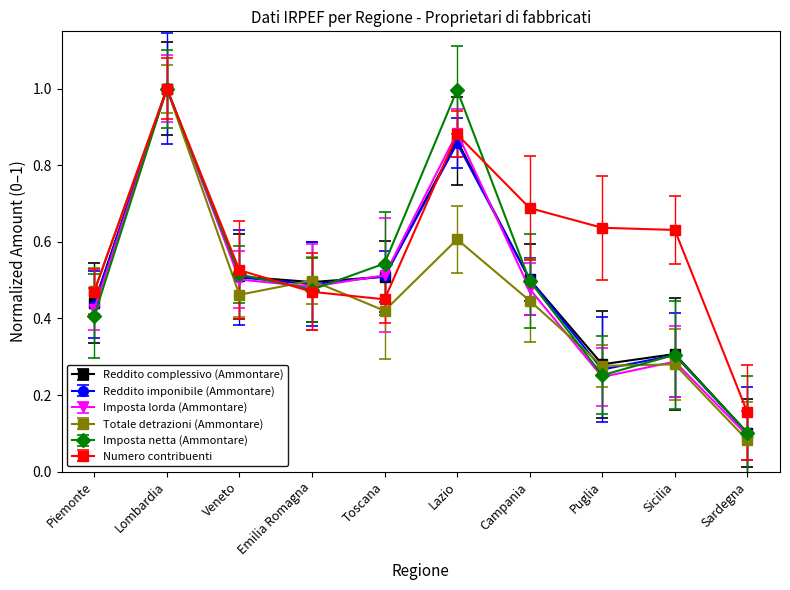

True or false: Totale detrazioni (Ammontare) and Imposta netta (Ammontare) intersect in this chart.

True